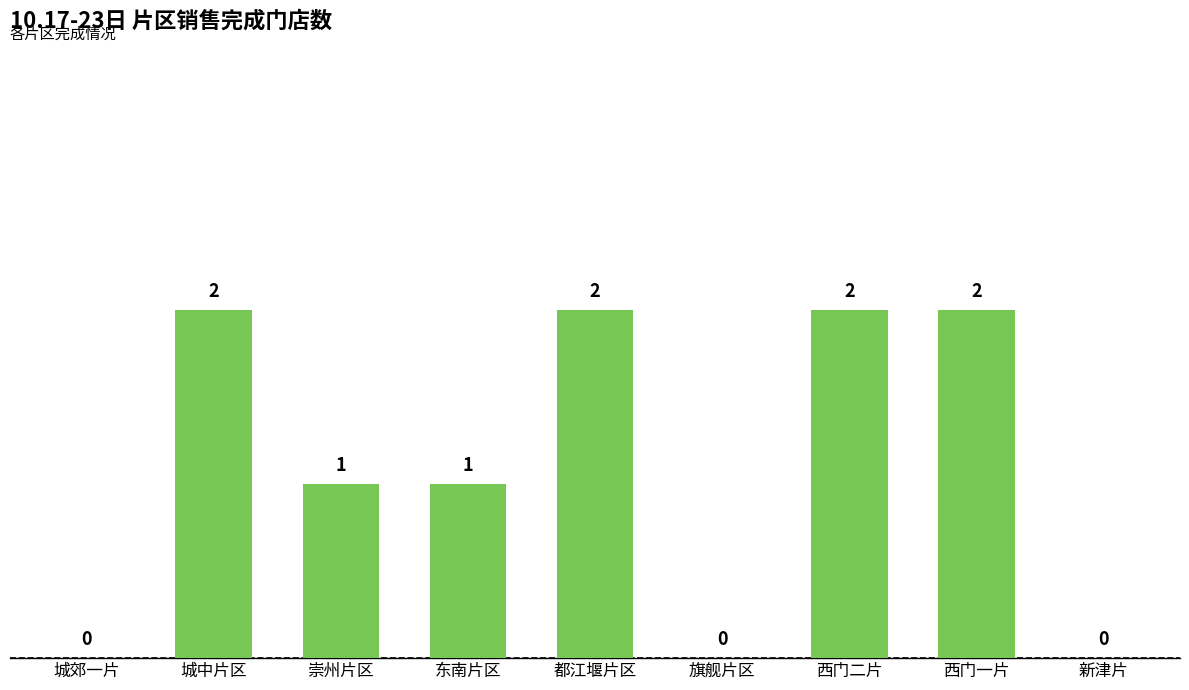

At which label does the data first exceed 1?

城中片区